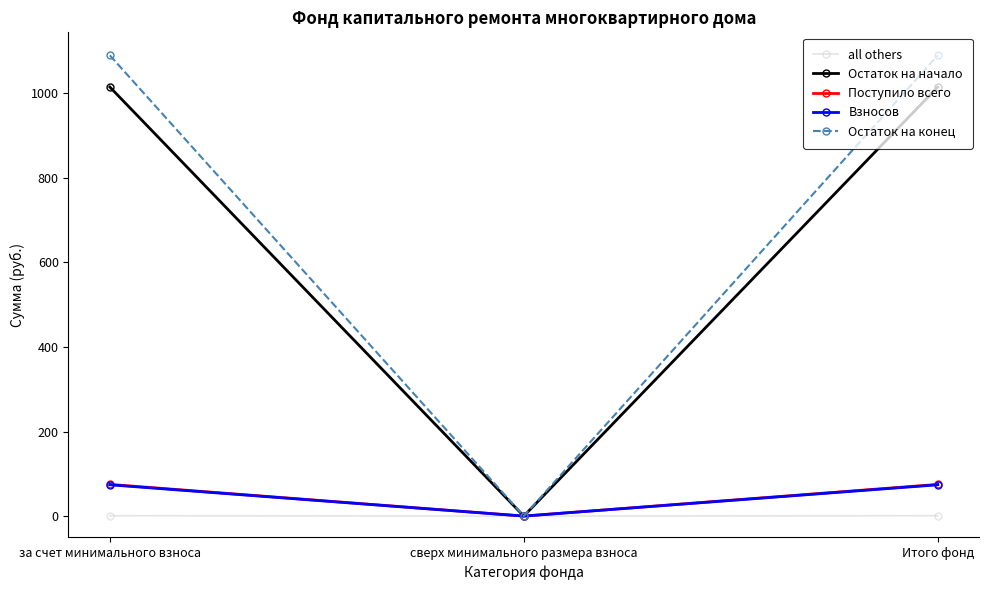

What are all the series names shown in the legend?

all others, Остаток на начало, Поступило всего, Взносов, Остаток на конец